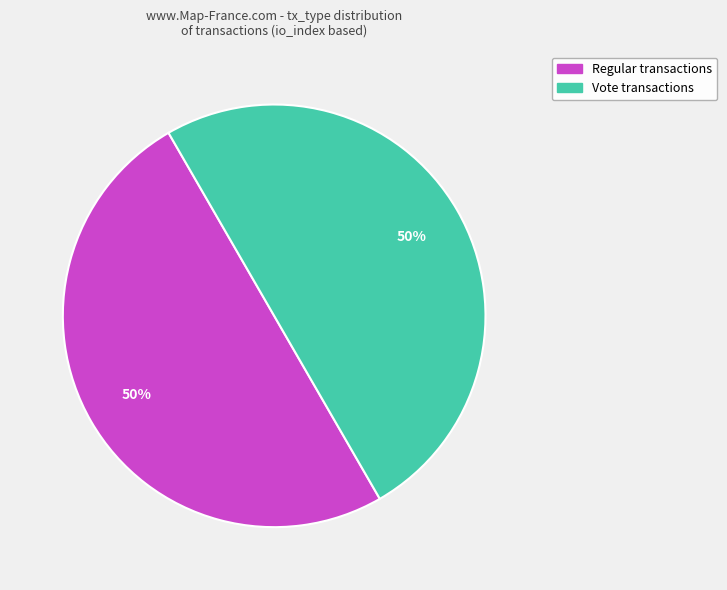

To the nearest percent, what is the average slice percentage?

50%